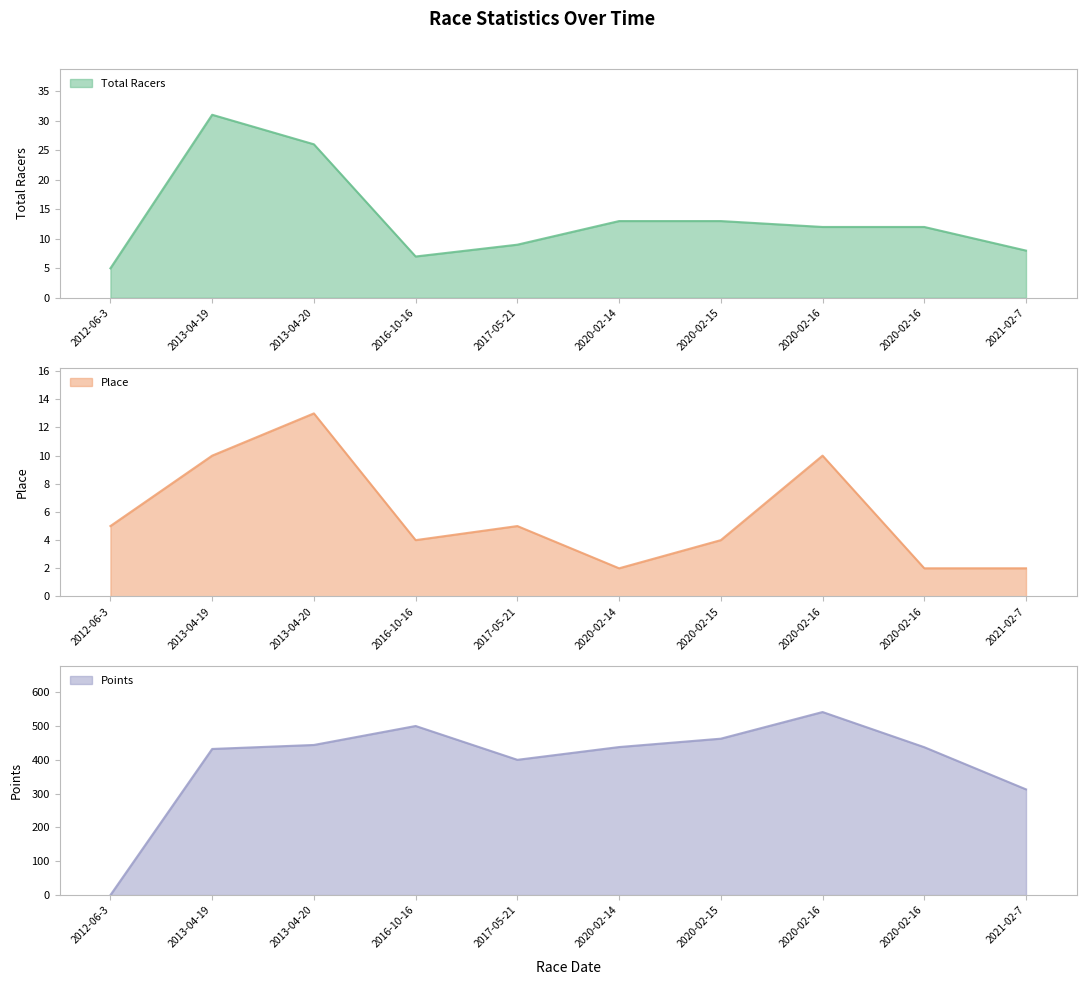

At which label does Place reach its peak?

2013-04-20